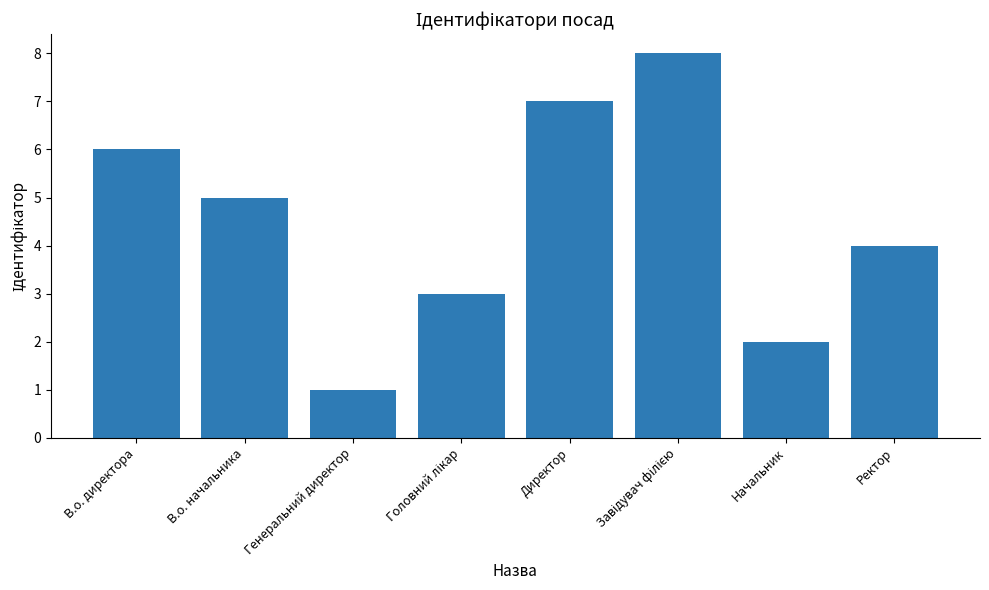

What is the greatest value displayed?

8